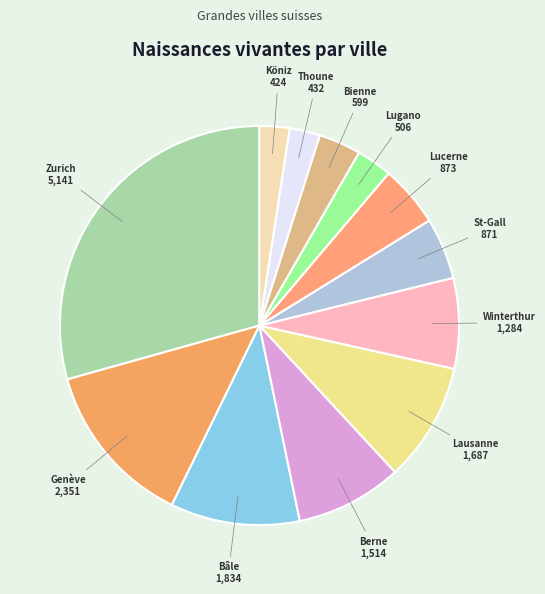

Does Lugano represent more than half of the total?

No